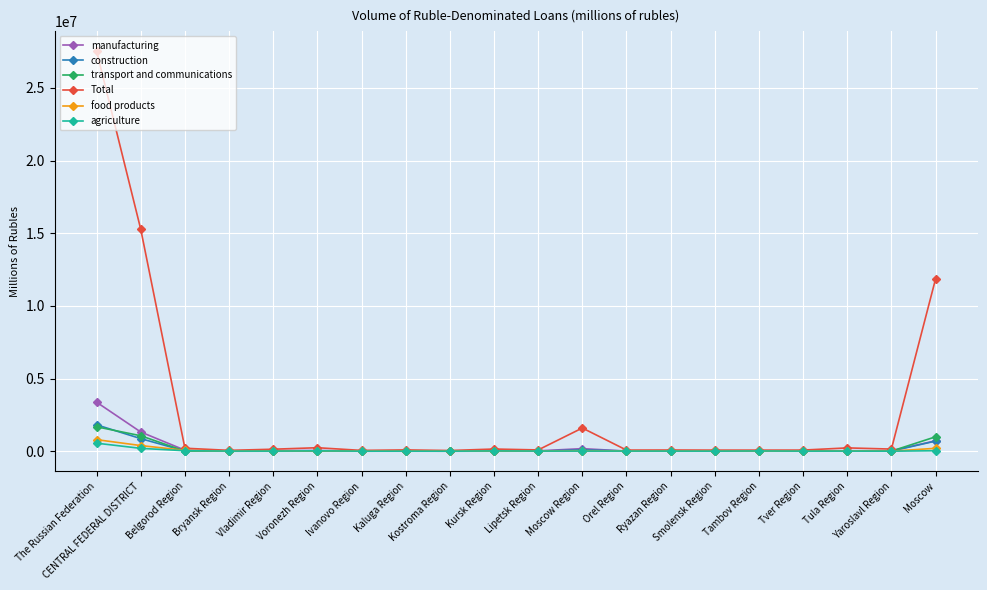

True or false: manufacturing and transport and communications intersect in this chart.

True